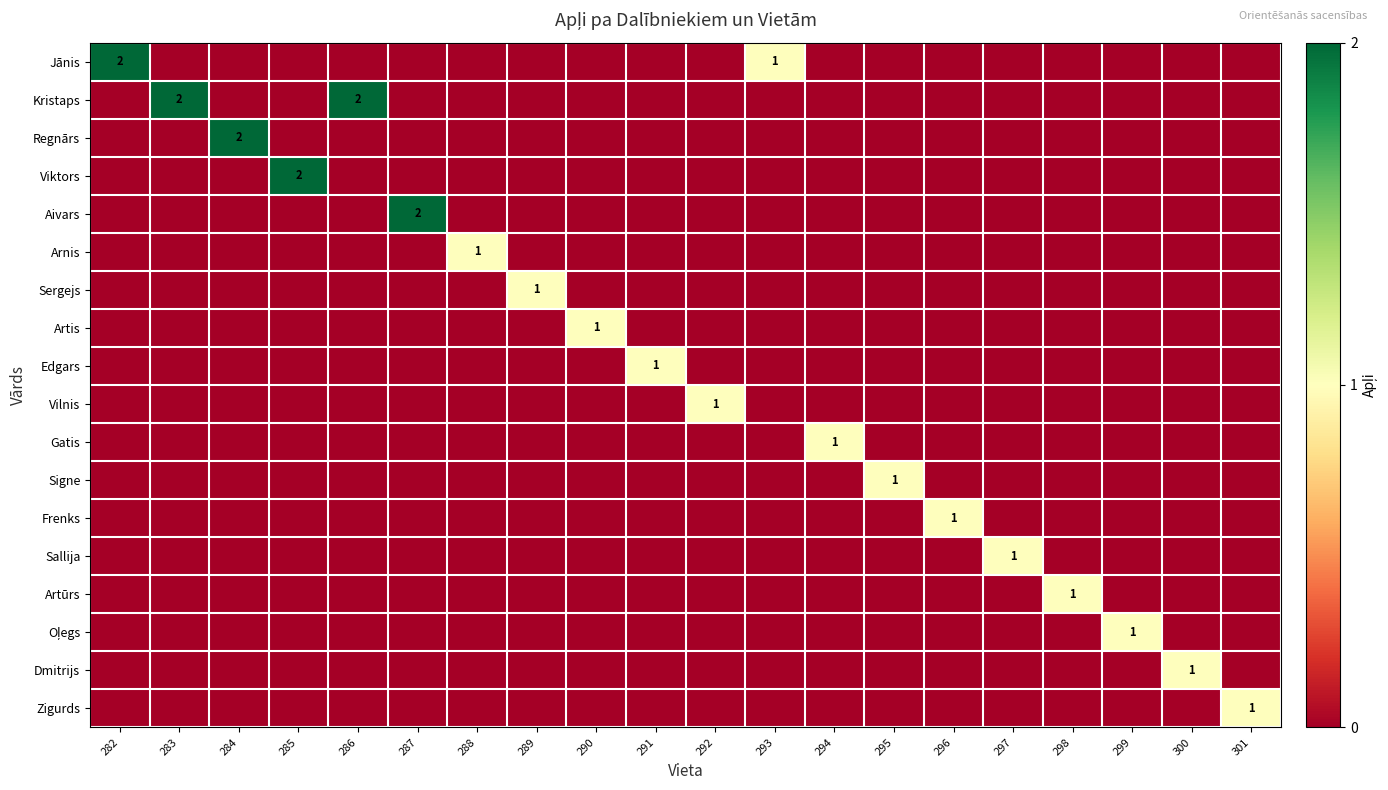

What is the total value across all series at 296?

1